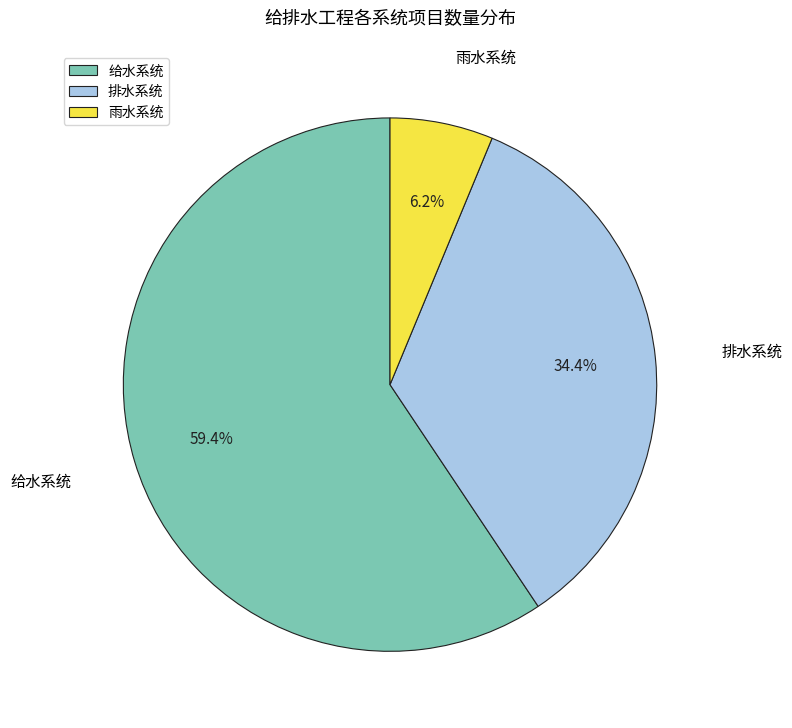

What portion of the pie excludes 给水系统?

40.6%